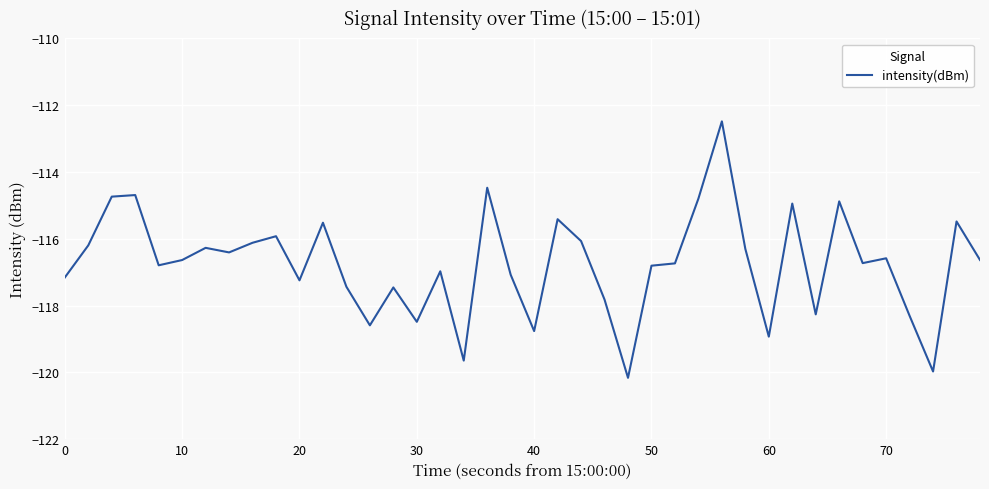

What is the sum of all values?

-4670.0